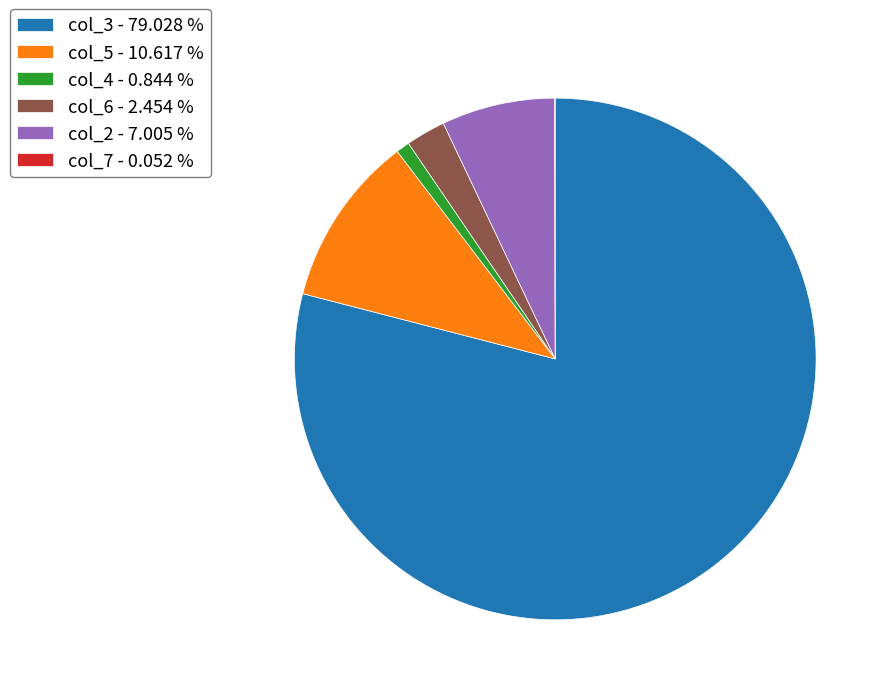

Which category has the biggest portion of the pie?

col_3 - 79.028 %